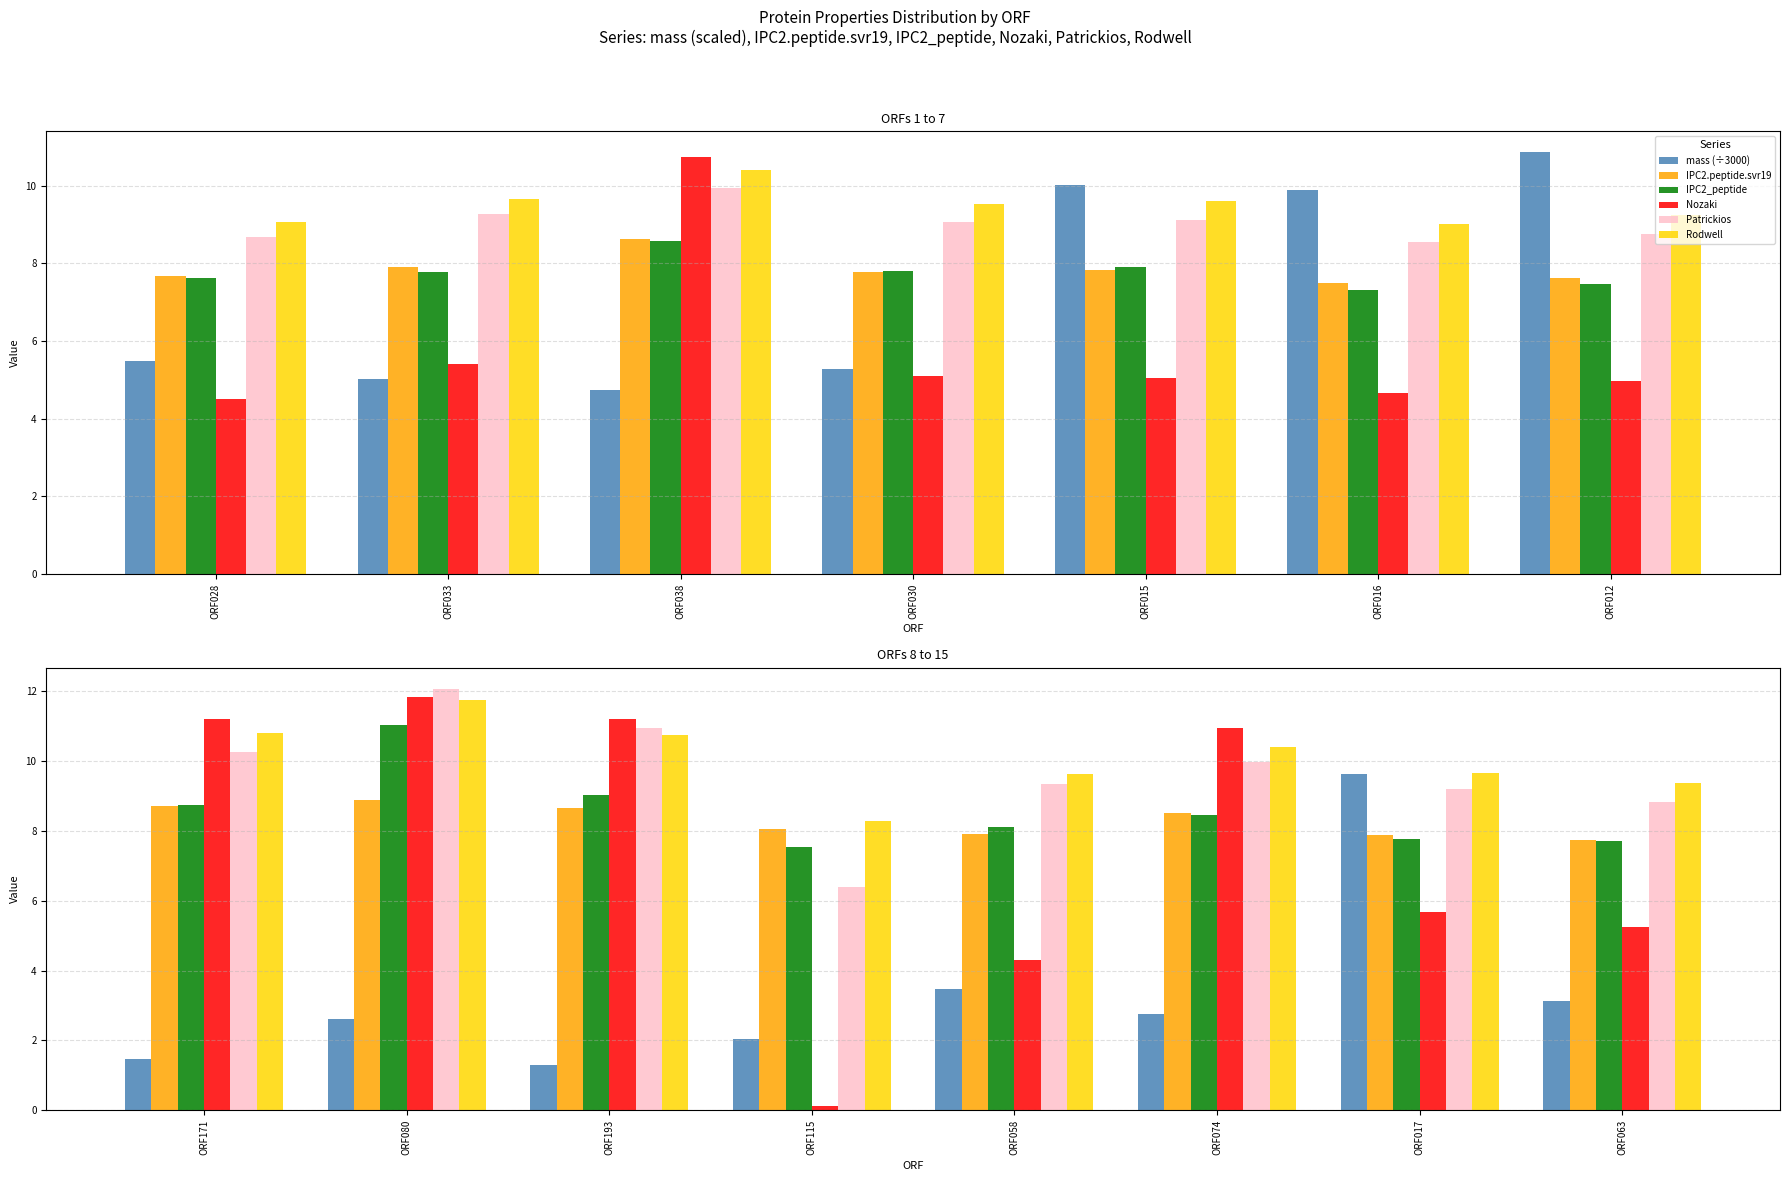

What is the highest value of the Patrickios series?

12.1